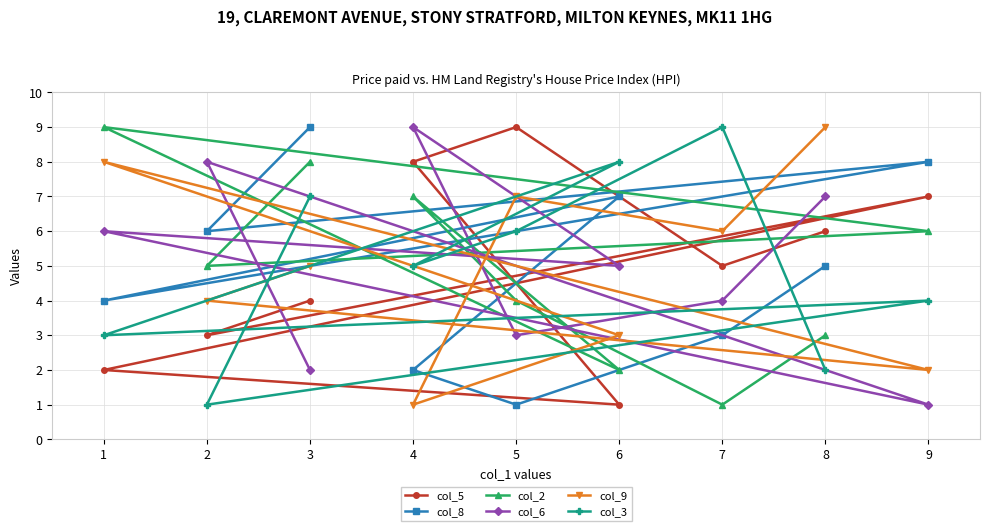

The value of col_2 at 1 is 9. True or false?

True